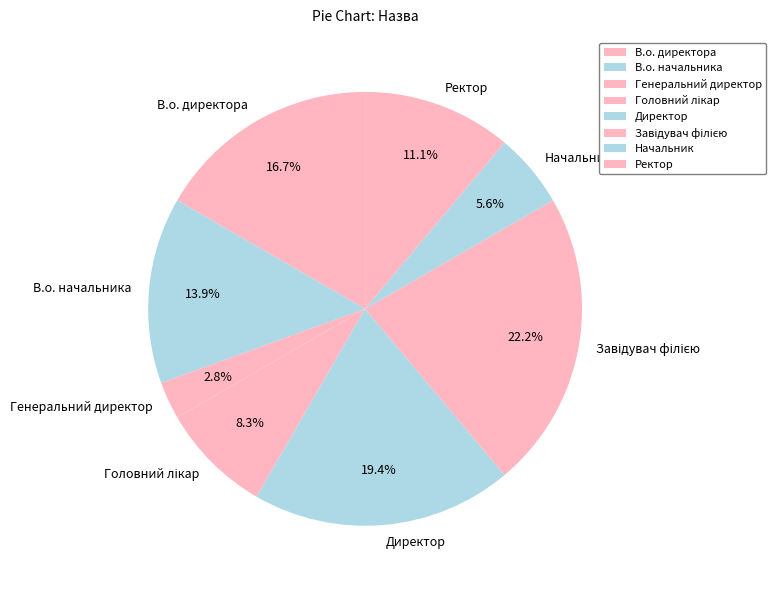

Does Начальник account for over 50% of the chart?

No